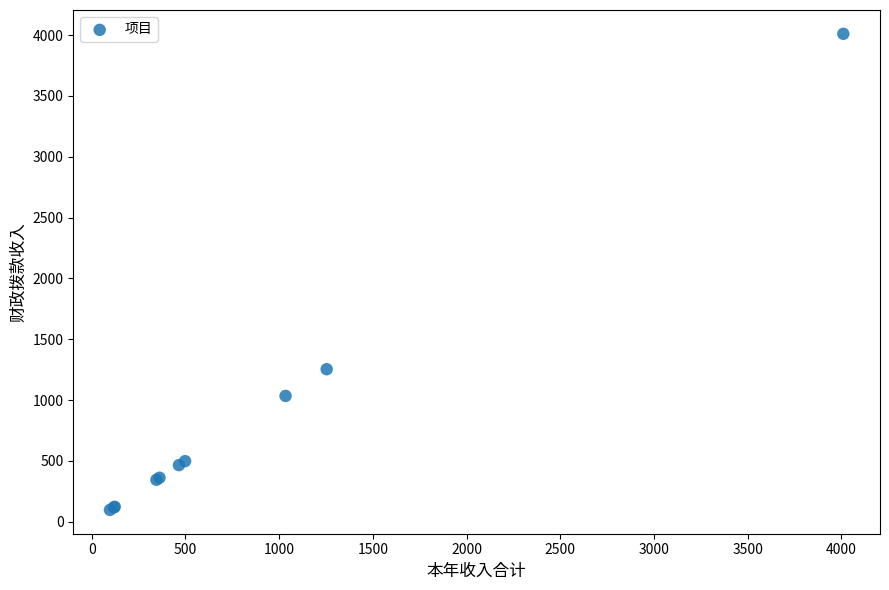

What Y value in the scatter plot is closest to 2053?

1253.4